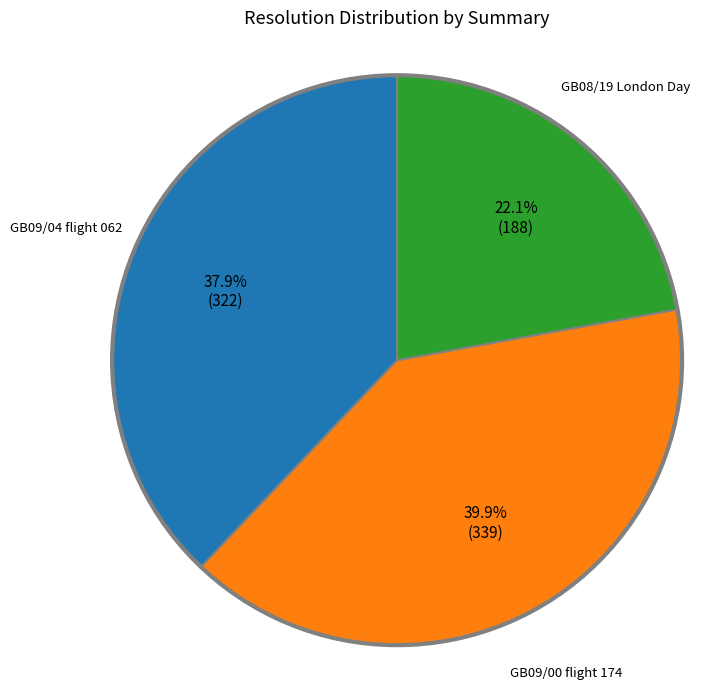

Is there any slice that represents more than half of the pie?

No